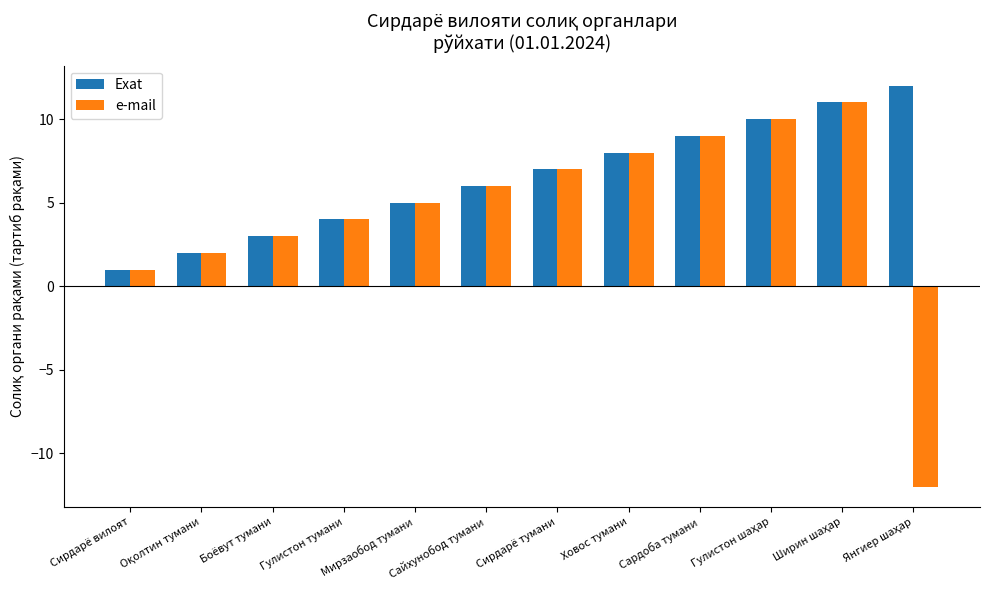

At which label does Exat reach its minimum?

Сирдарё вилоят